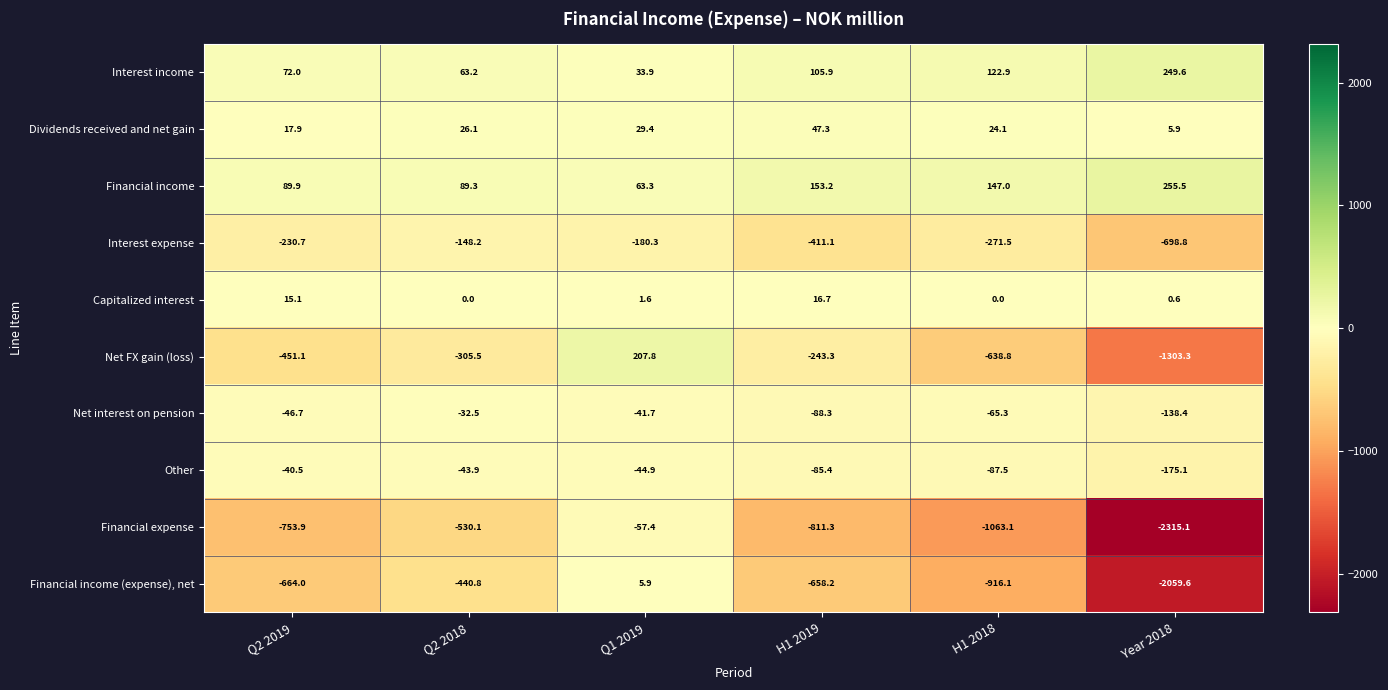

What is the total value across all series at H1 2019?

-1974.5